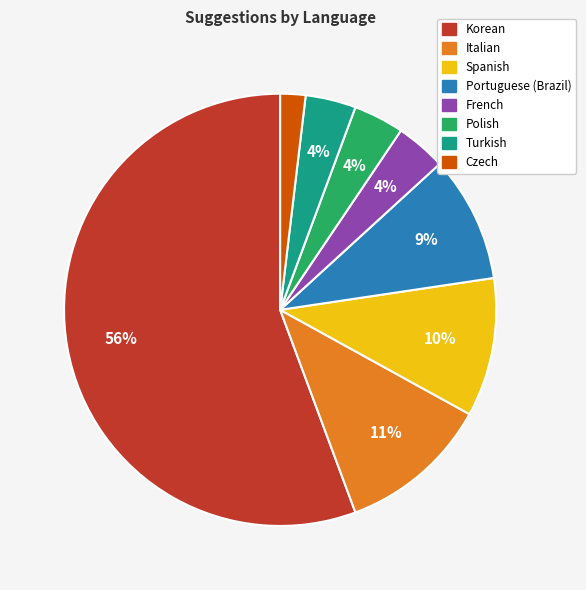

How many slices are in this pie chart?

8